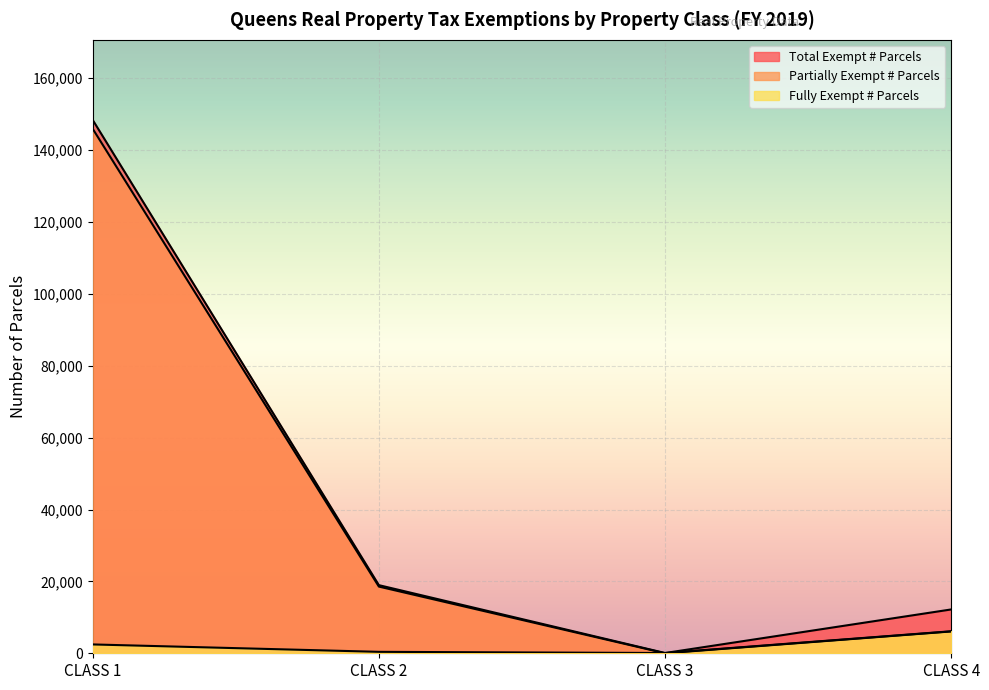

How many series are shown in this chart?

3